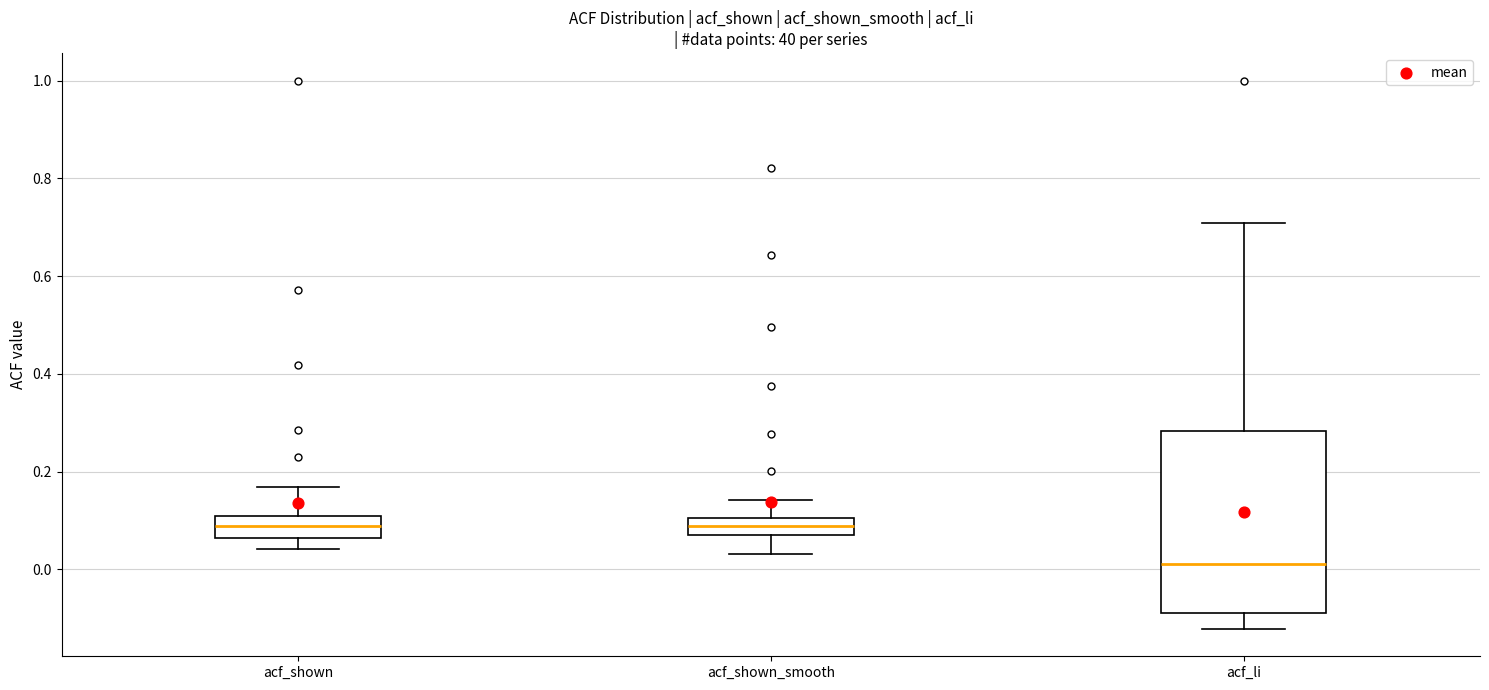

Comparing the boxes themselves (not the whiskers), which one is the tallest?

acf_li